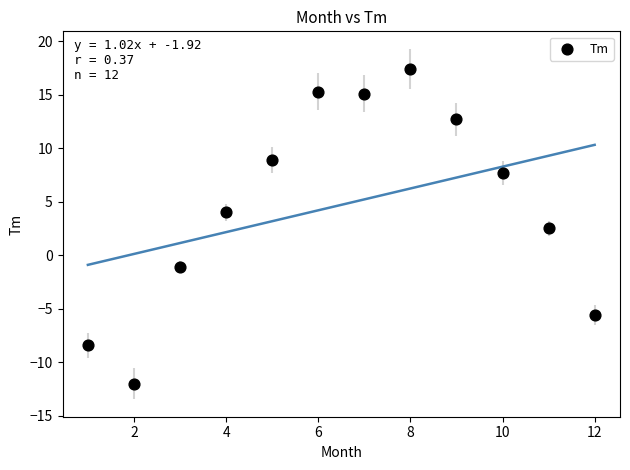

What is the average Y value?

4.7